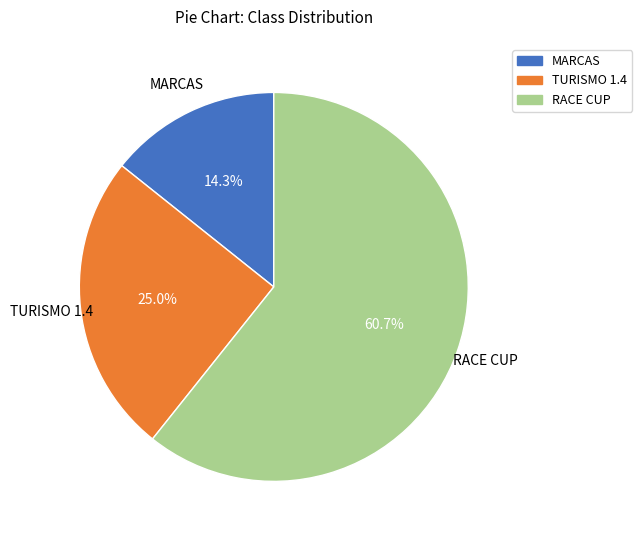

What percentage is the RACE CUP slice, to the nearest percent?

61%